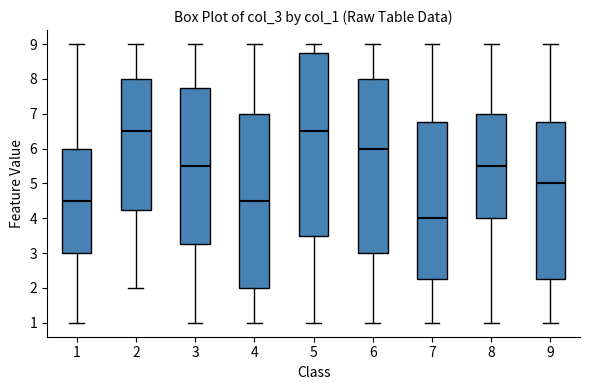

Reading left to right, read every box against the y-axis: the position of its median line, the range the box covers, and the ends of its whiskers. The values are not printed on the chart, so give them approximately, as read against the axis.

1: median 4.5, box 3.0 to 6.0, whiskers 1.0 to 9.0
2: median 6.5, box 4.3 to 8.0, whiskers 2.0 to 9.0
3: median 5.5, box 3.3 to 7.8, whiskers 1.0 to 9.0
4: median 4.5, box 2.0 to 7.0, whiskers 1.0 to 9.0
5: median 6.5, box 3.5 to 8.8, whiskers 1.0 to 9.0
6: median 6.0, box 3.0 to 8.0, whiskers 1.0 to 9.0
7: median 4.0, box 2.3 to 6.8, whiskers 1.0 to 9.0
8: median 5.5, box 4.0 to 7.0, whiskers 1.0 to 9.0
9: median 5.0, box 2.3 to 6.8, whiskers 1.0 to 9.0